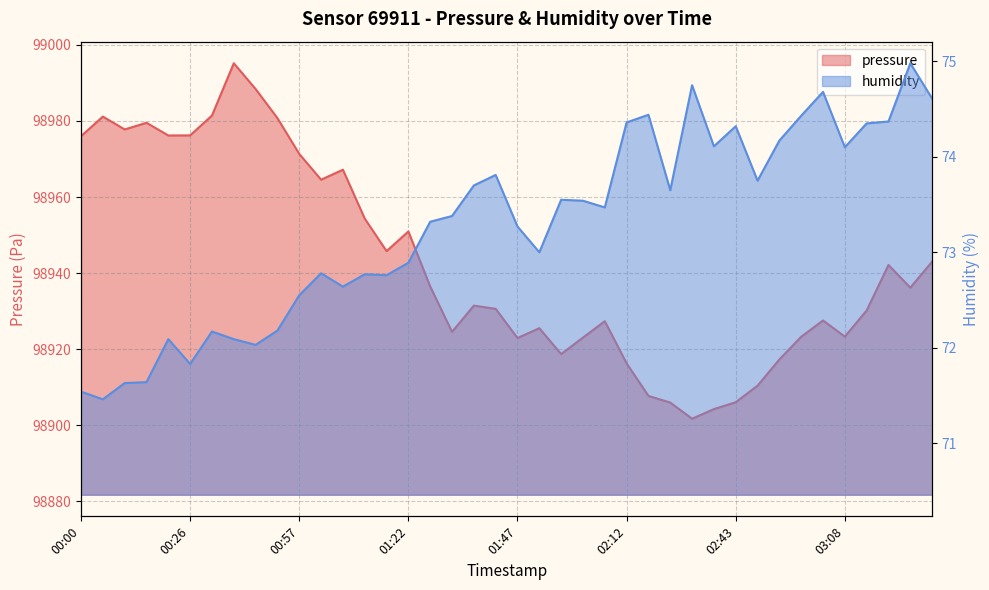

What is the spread (max minus min) of values at 00:41?

98916.4